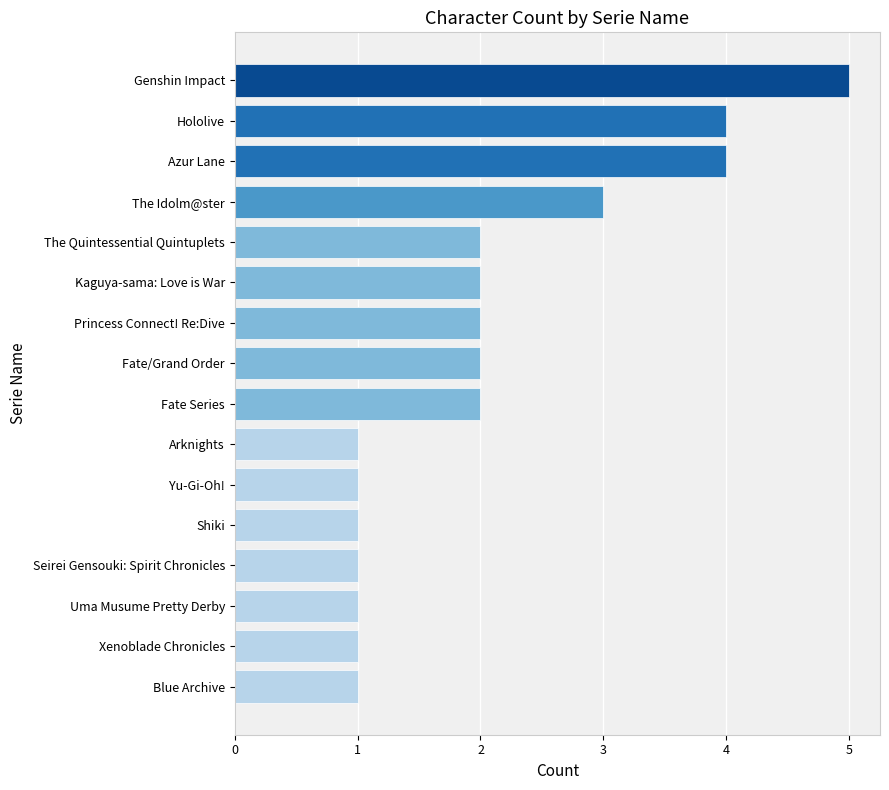

Reading bottom to top, transcribe all the data shown in this chart.

Blue Archive=1	Xenoblade Chronicles=1	Uma Musume Pretty Derby=1	Seirei Gensouki: Spirit Chronicles=1	Shiki=1	Yu-Gi-Oh!=1	Arknights=1	Fate Series=2	Fate/Grand Order=2	Princess Connect! Re:Dive=2	Kaguya-sama: Love is War=2	The Quintessential Quintuplets=2	The Idolm@ster=3	Azur Lane=4	Hololive=4	Genshin Impact=5